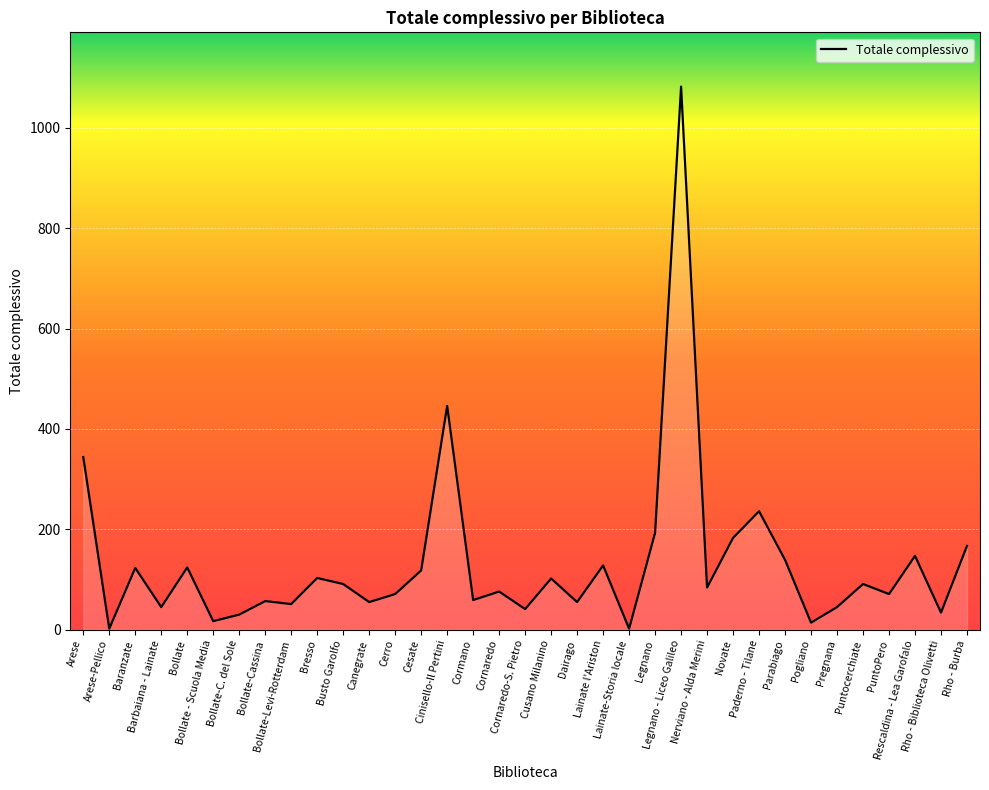

What is the difference between the maximum and minimum values?

1080